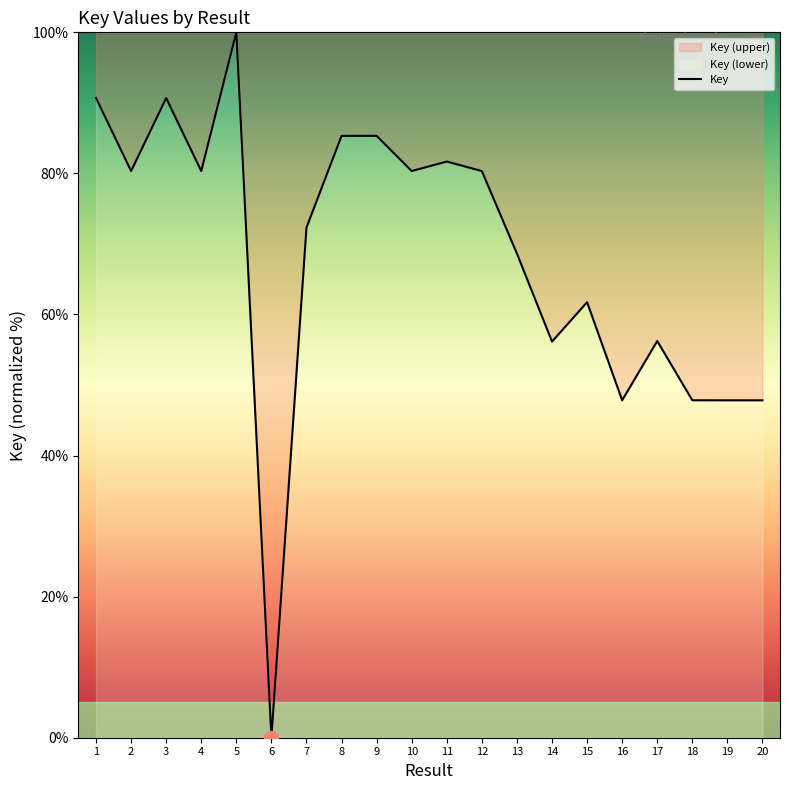

Is it true that the value at 13 is 20.0?

False